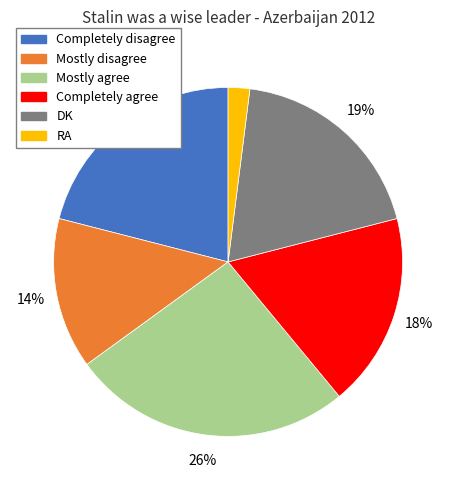

Which slice is the largest?

Mostly agree